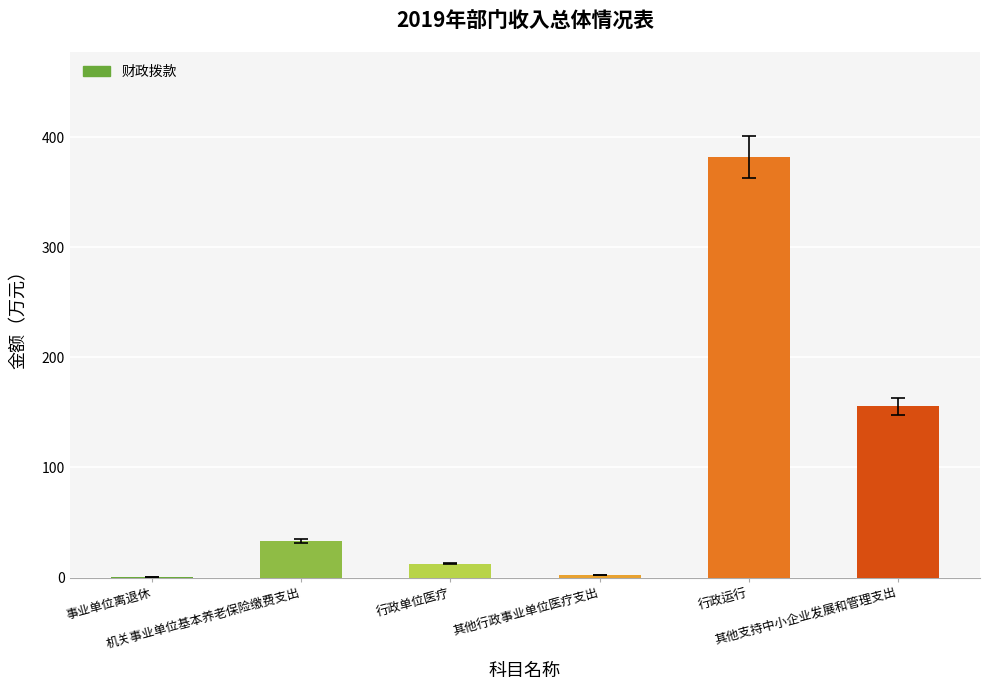

The value at 其他行政事业单位医疗支出 is 2.5. True or false?

True